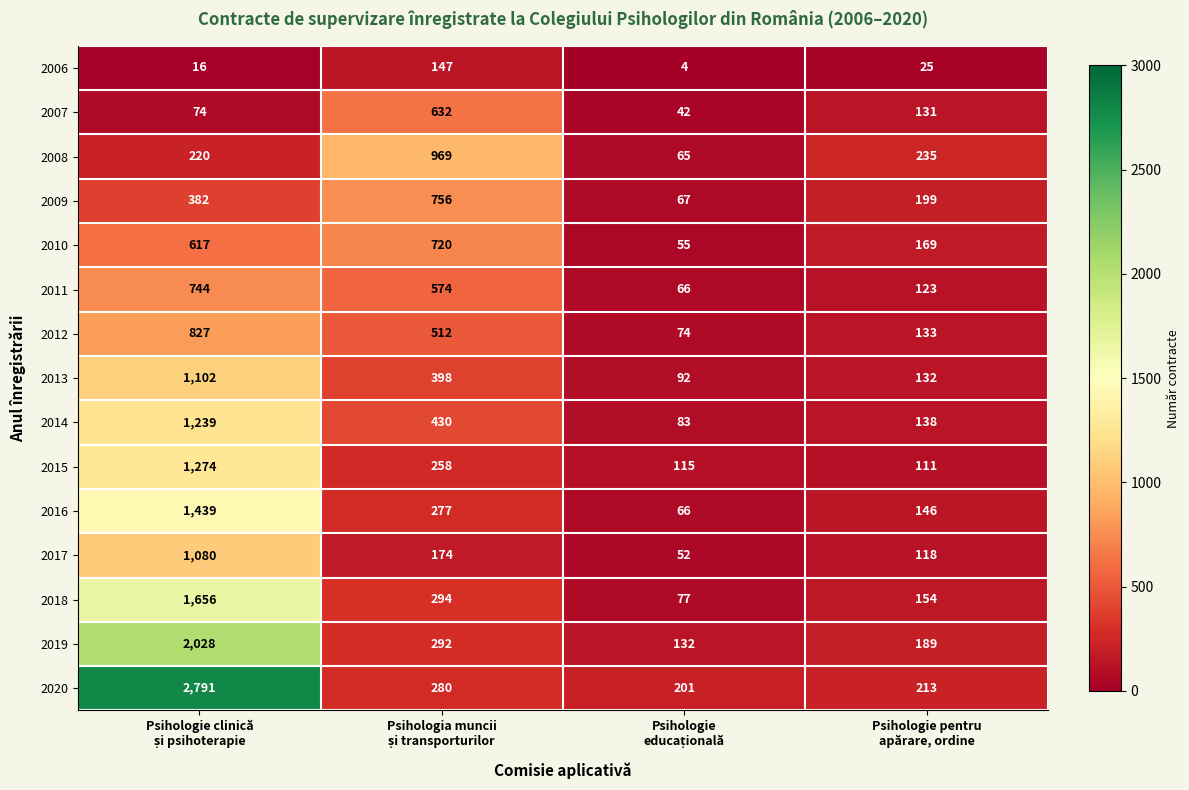

At how many categories does at least one series exceed 135?

4